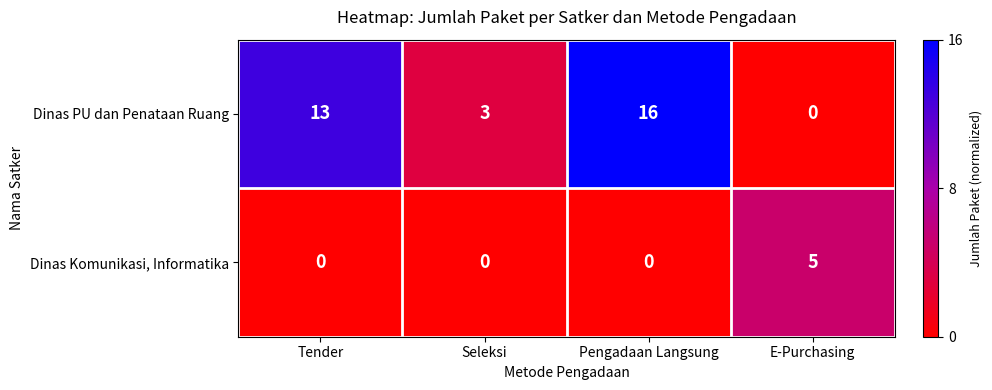

Is it true that Dinas PU dan Penataan Ruang equals 13 at Tender?

True